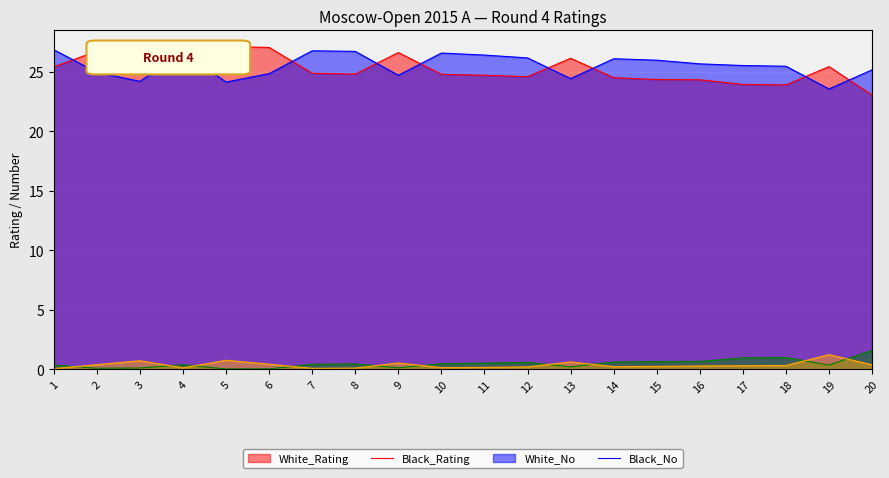

What is the approximate value of White_No at 14?

0.6